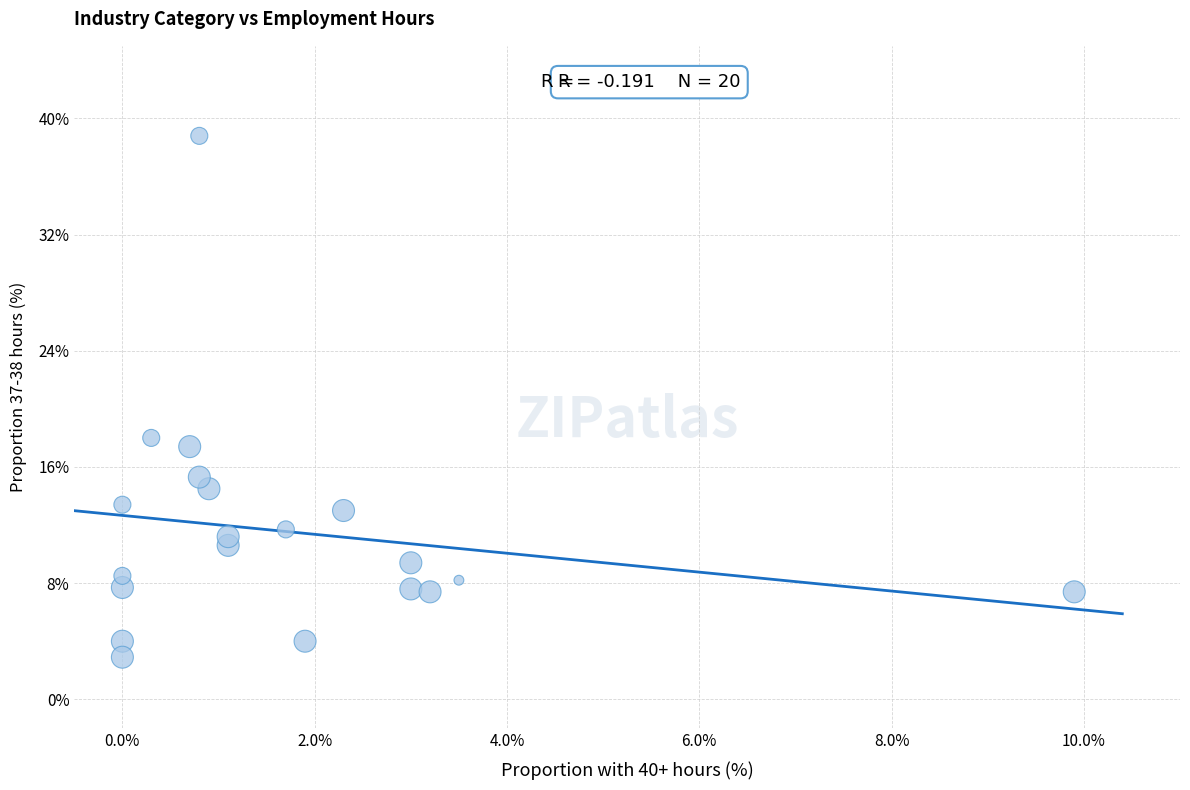

What is the range of X values (max minus min)?

9.9